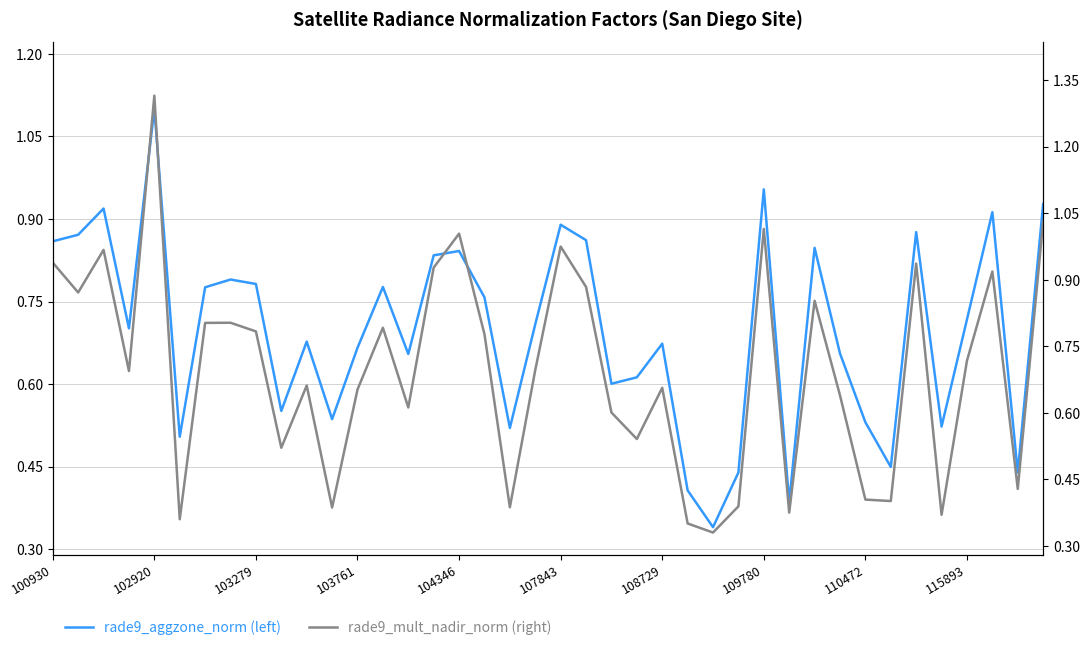

Is it true that rade9_aggzone_norm (left) equals 0.4 at 27?

True